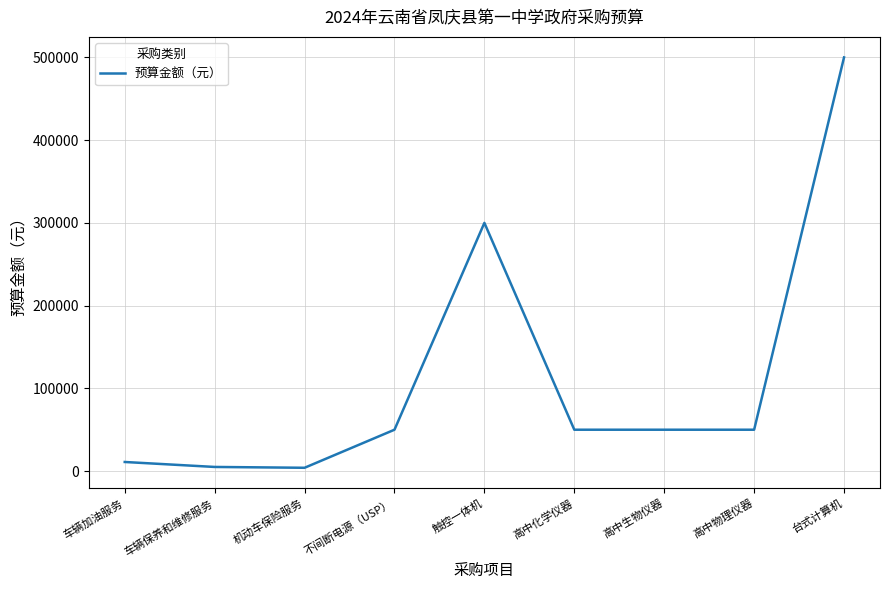

At which label is the value closest to 252000?

触控一体机